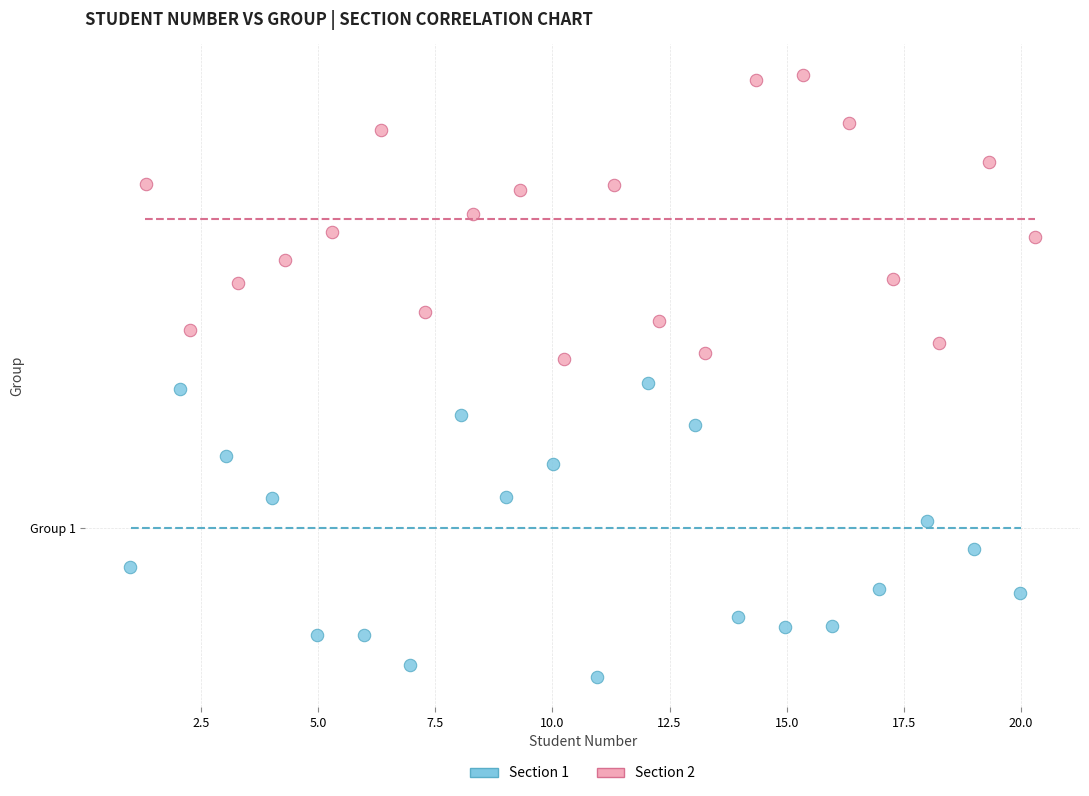

Which series reaches the minimum Y coordinate?

Section 1